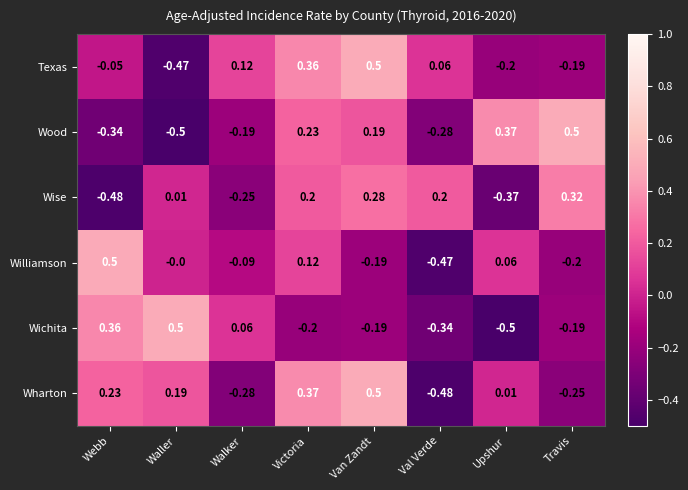

At Val Verde, list the series in order from smallest to largest.

Wharton, Williamson, Wichita, Wood, Texas, Wise